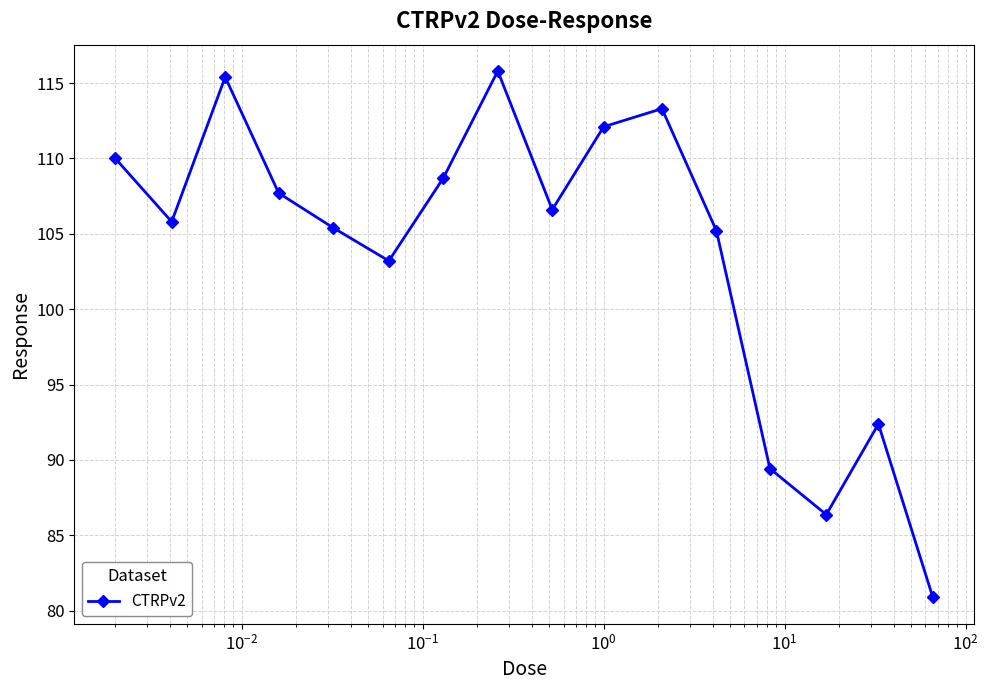

How many interior local valleys (lower than both neighbors) does the data have?

4